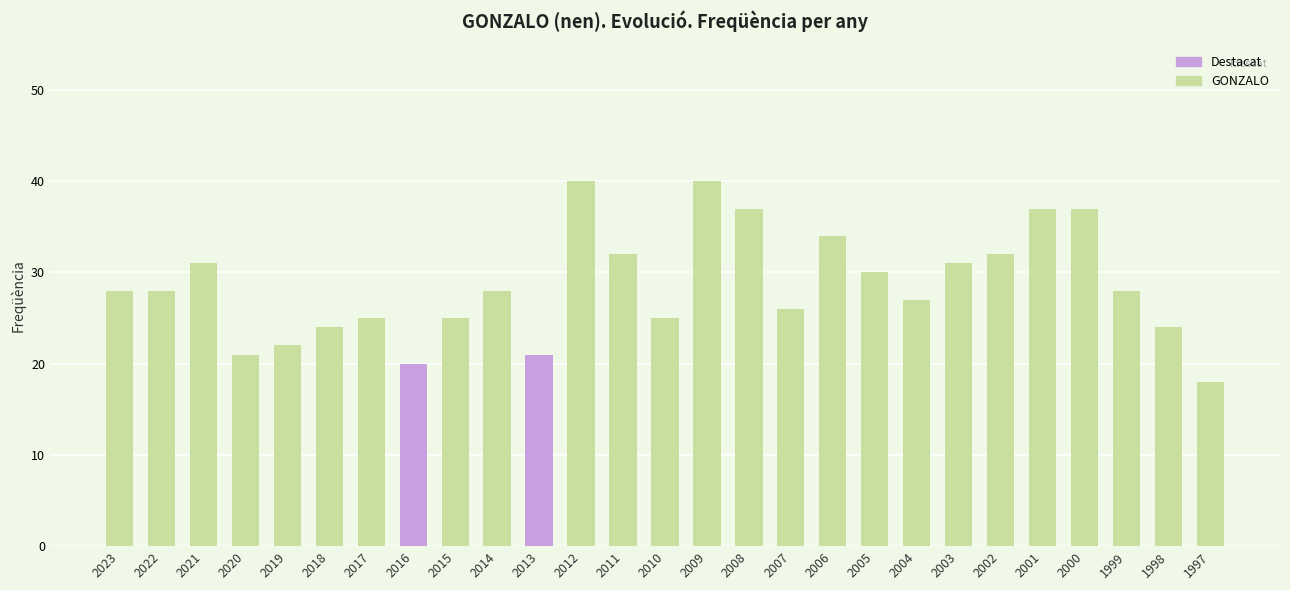

What is the average value?

29